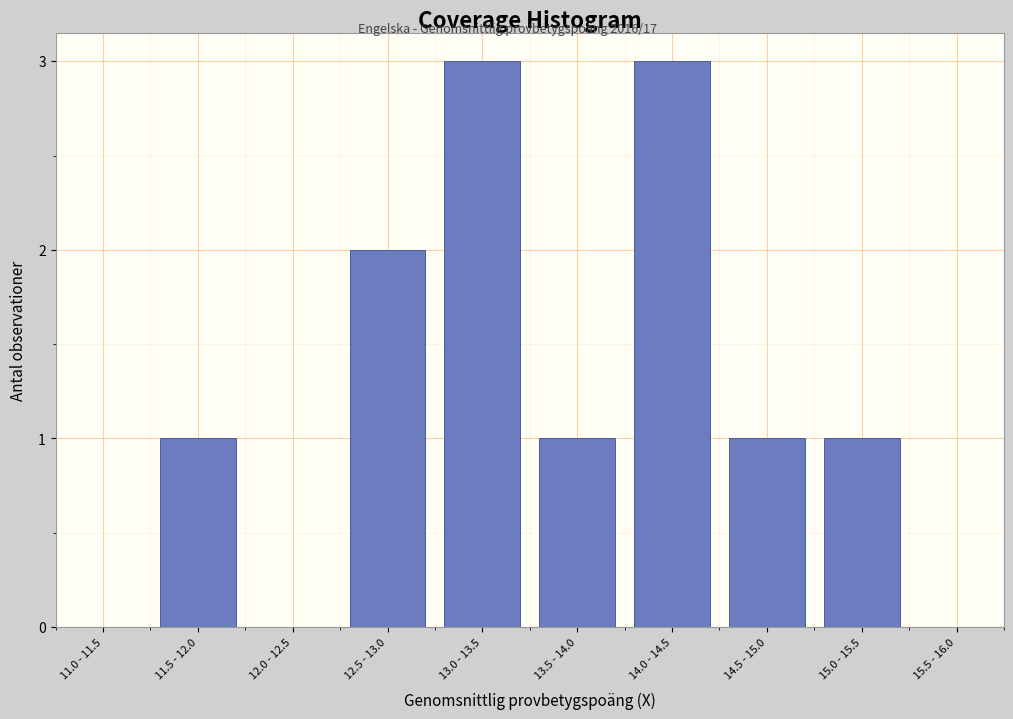

Reading left to right, what are all the values shown in this chart?

11.0 - 11.5=0	11.5 - 12.0=1	12.0 - 12.5=0	12.5 - 13.0=2	13.0 - 13.5=3	13.5 - 14.0=1	14.0 - 14.5=3	14.5 - 15.0=1	15.0 - 15.5=1	15.5 - 16.0=0